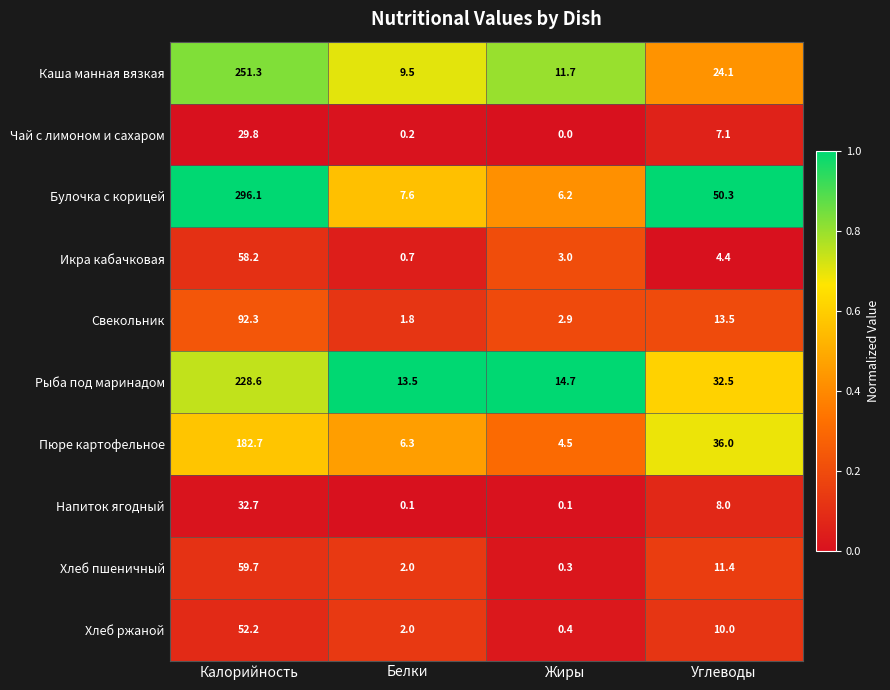

Which label corresponds to the largest value in the chart?

Калорийность